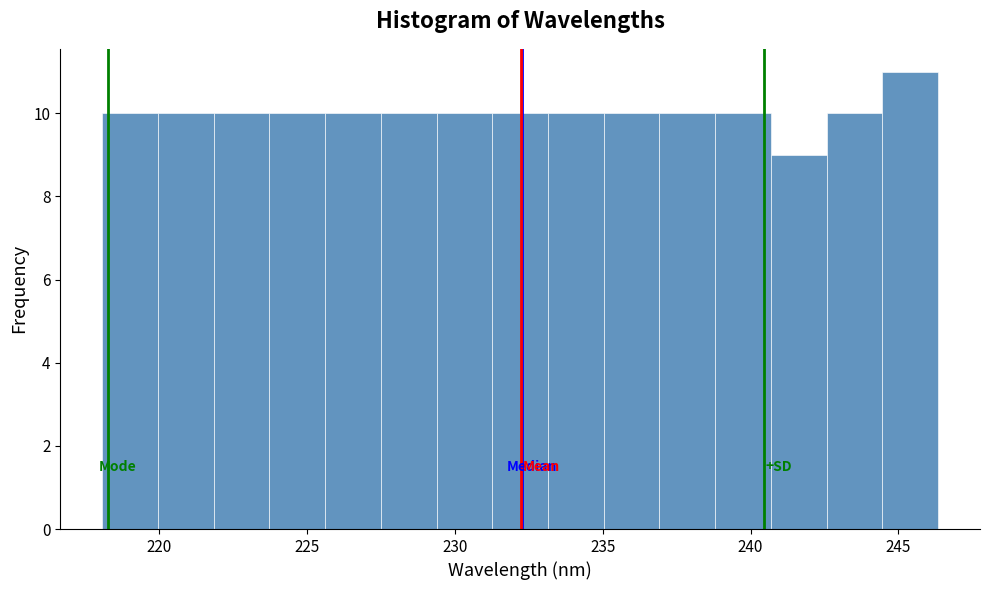

Read against the x-axis, roughly where is the centre of the tallest bar?

245.5